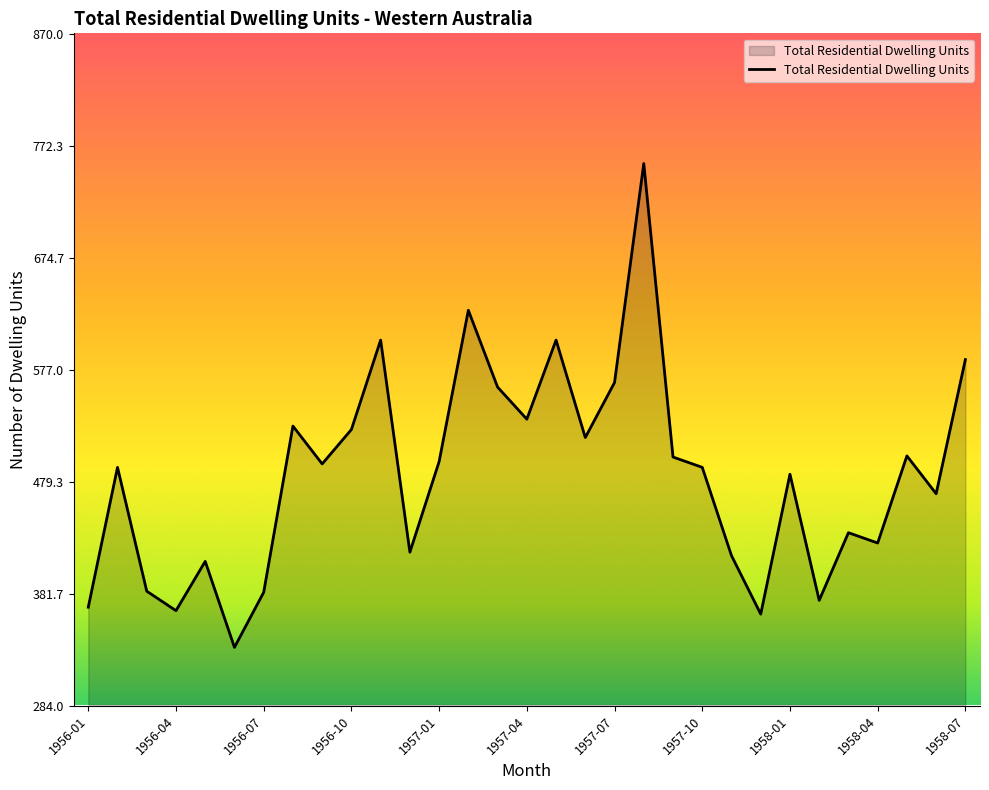

How many categories are shown in the chart?

31